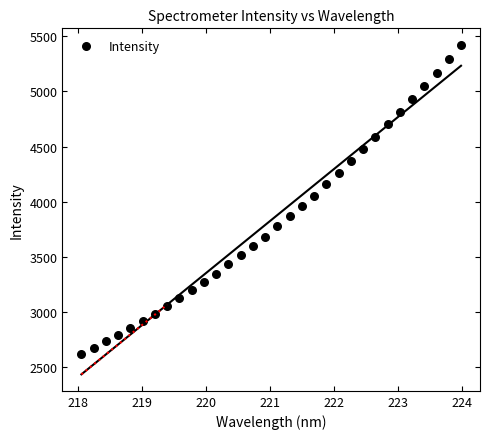

What is the range of Y values (max minus min)?

2804.8